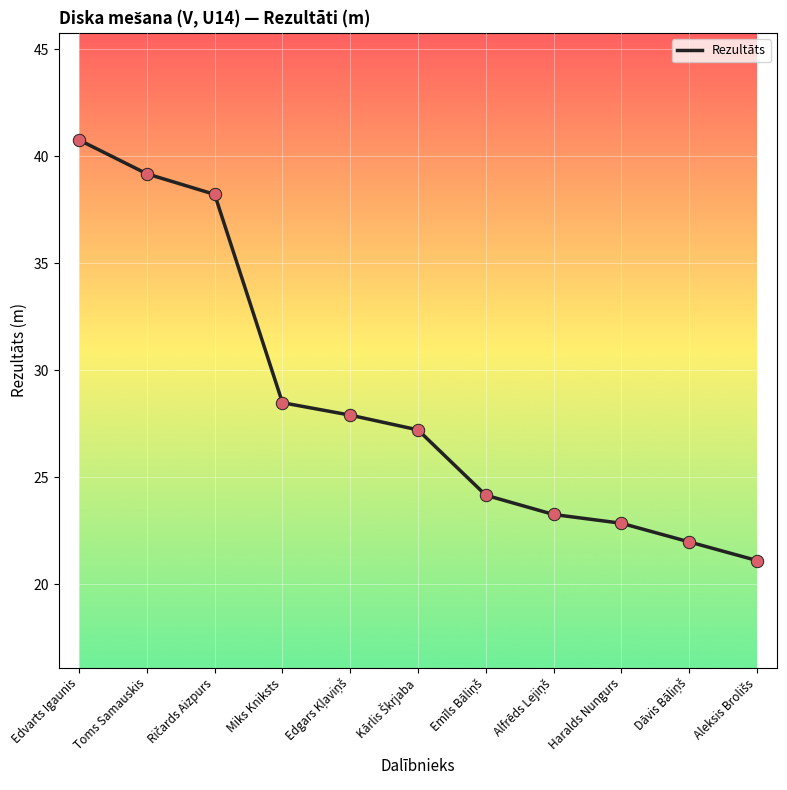

What is the change in value from Toms Samauskis to Miks Kniksts?

-10.7